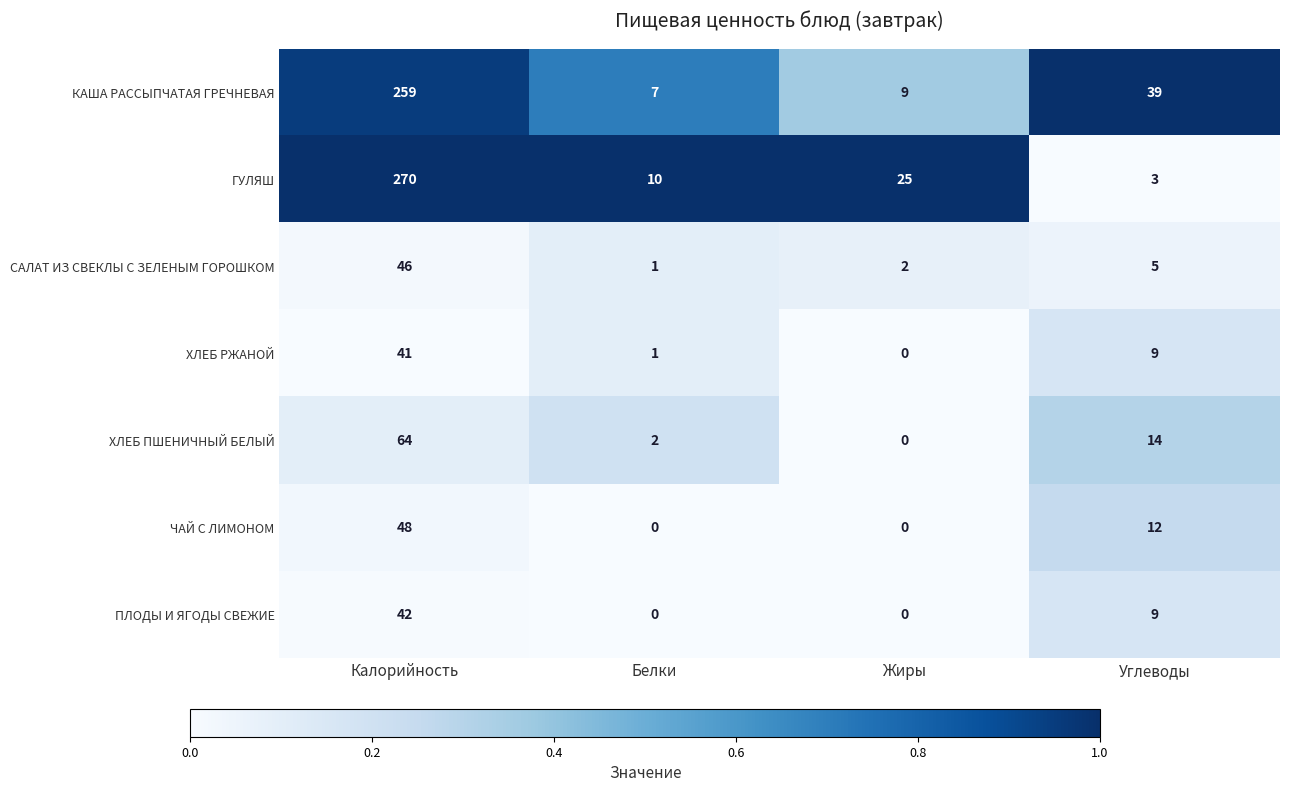

True or false: ГУЛЯШ has a value of 7 at Белки.

False